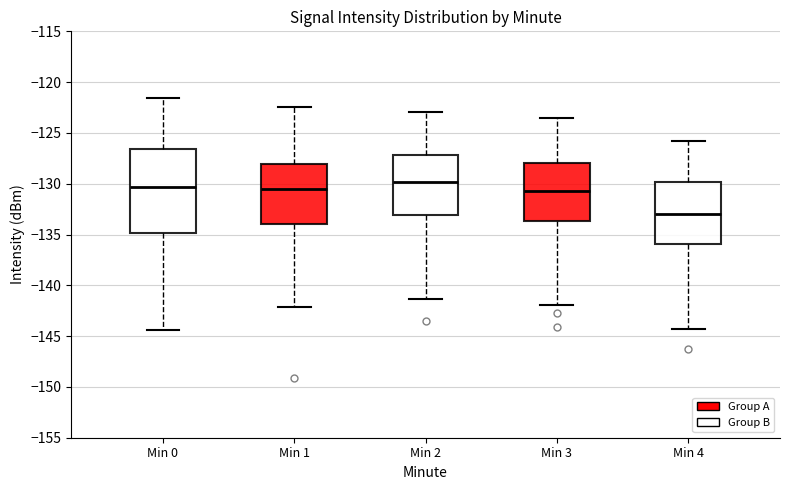

Reading left to right, transcribe this box plot: for each box, give where its median line is, the range the box spans, and where its two whiskers end, as read against the y-axis. The values are not printed on the chart, so give them approximately, as read against the axis.

Min 0: median -130.5, box -135.0 to -126.5, whiskers -144.5 to -121.5
Min 1: median -130.5, box -134.0 to -128.0, whiskers -142.0 to -122.5
Min 2: median -130.0, box -133.0 to -127.0, whiskers -141.5 to -123.0
Min 3: median -130.5, box -133.5 to -128.0, whiskers -142.0 to -123.5
Min 4: median -133.0, box -136.0 to -130.0, whiskers -144.5 to -126.0